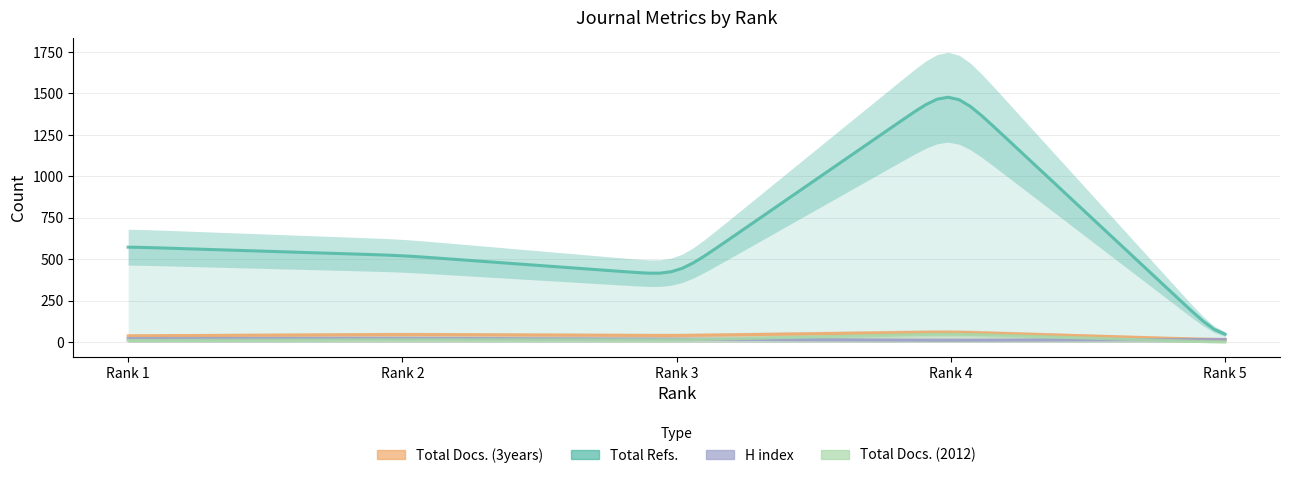

Which label corresponds to the smallest value in the chart?

Rank 5